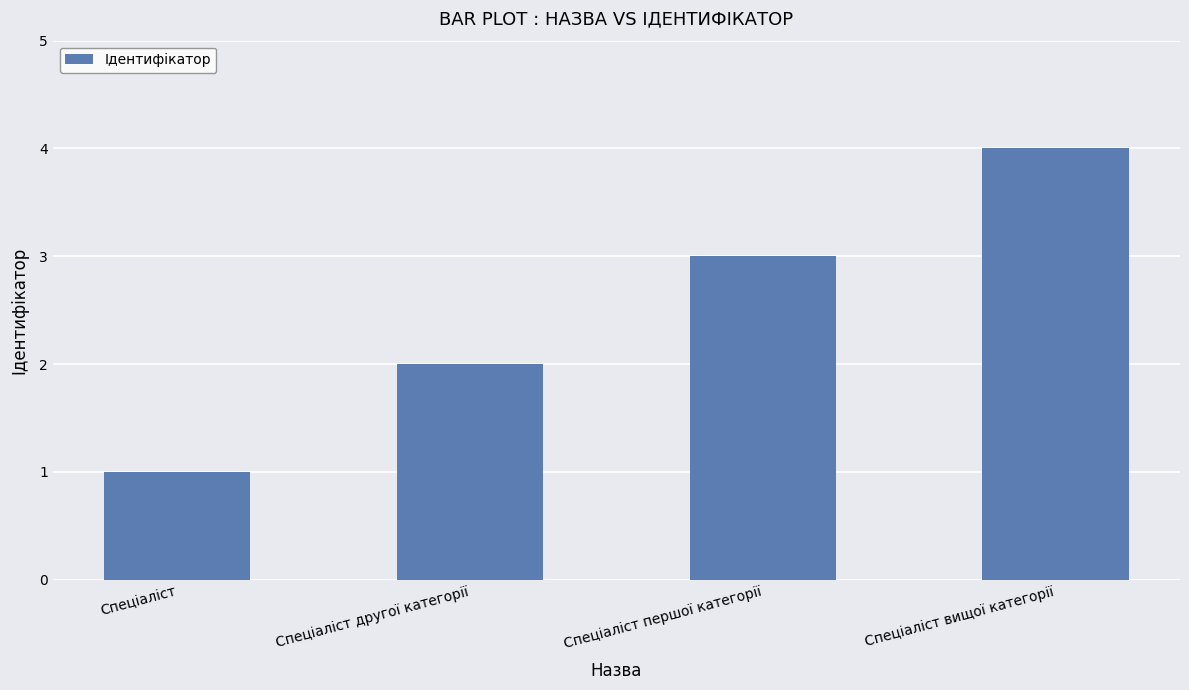

Reading left to right, extract all data points from this chart.

1	2	3	4